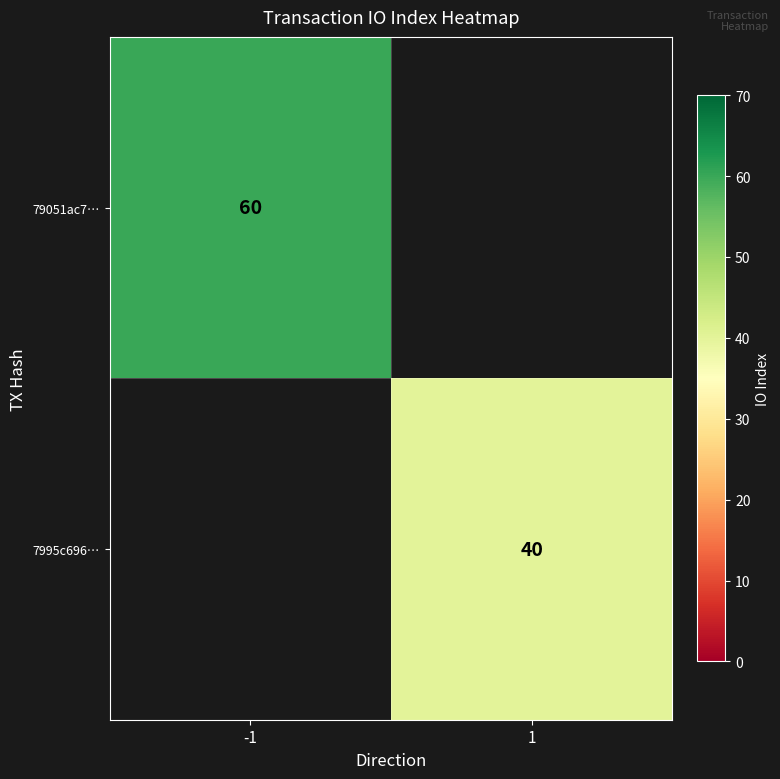

Is it true that 7995c696… equals 40 at 1?

True